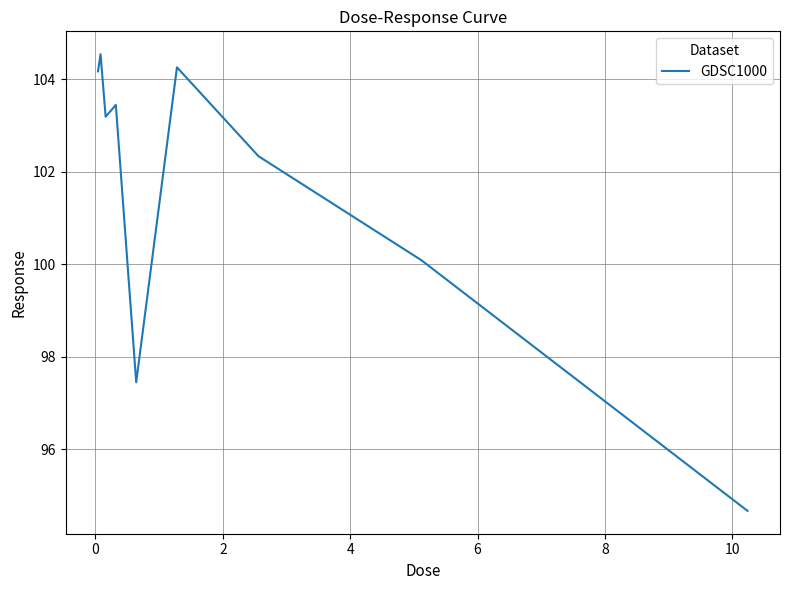

What is the greatest value displayed?

104.5